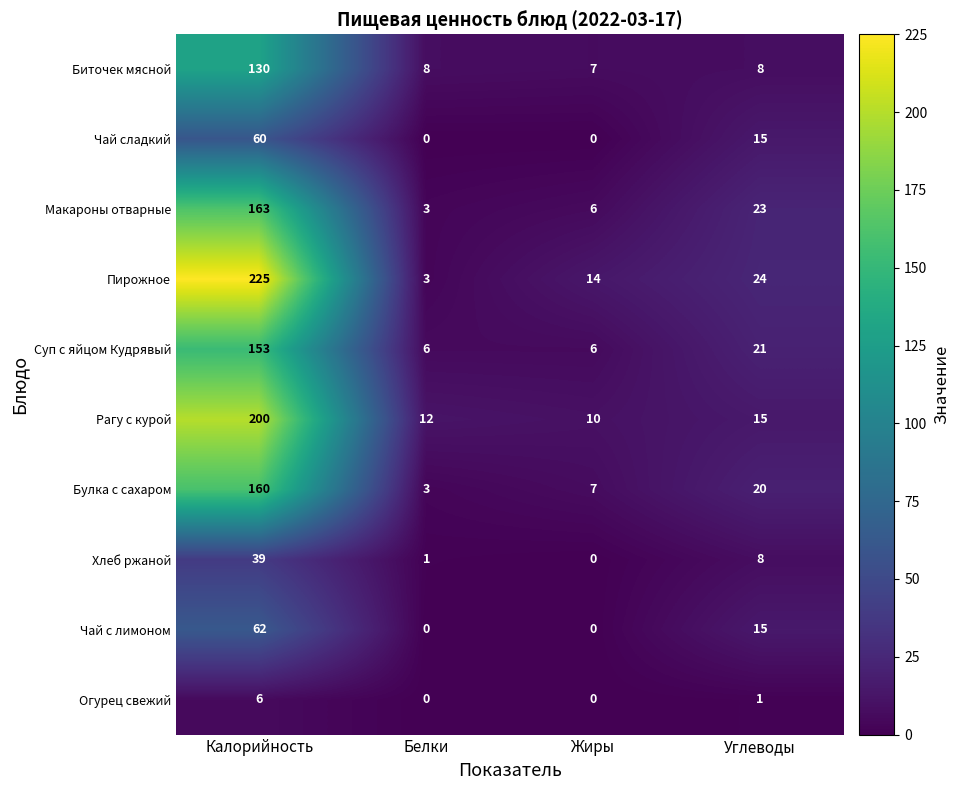

Which series has the largest range (max minus min)?

Пирожное